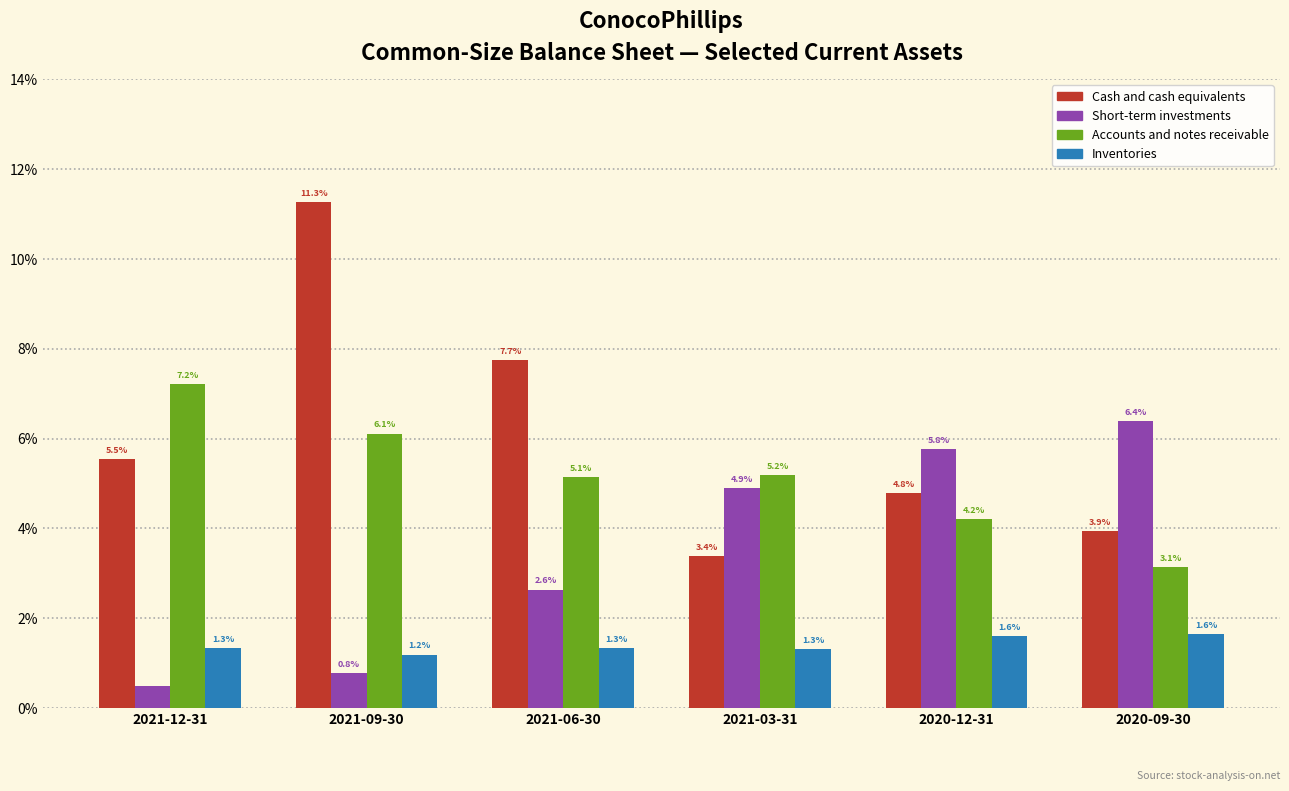

Are the bars grouped side by side (vs. stacked)?

Yes